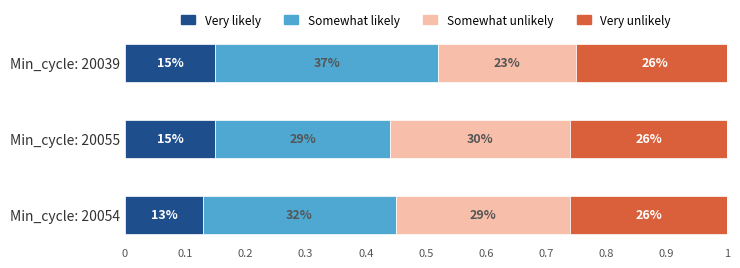

What are all the series names shown in the legend?

Very likely, Somewhat likely, Somewhat unlikely, Very unlikely